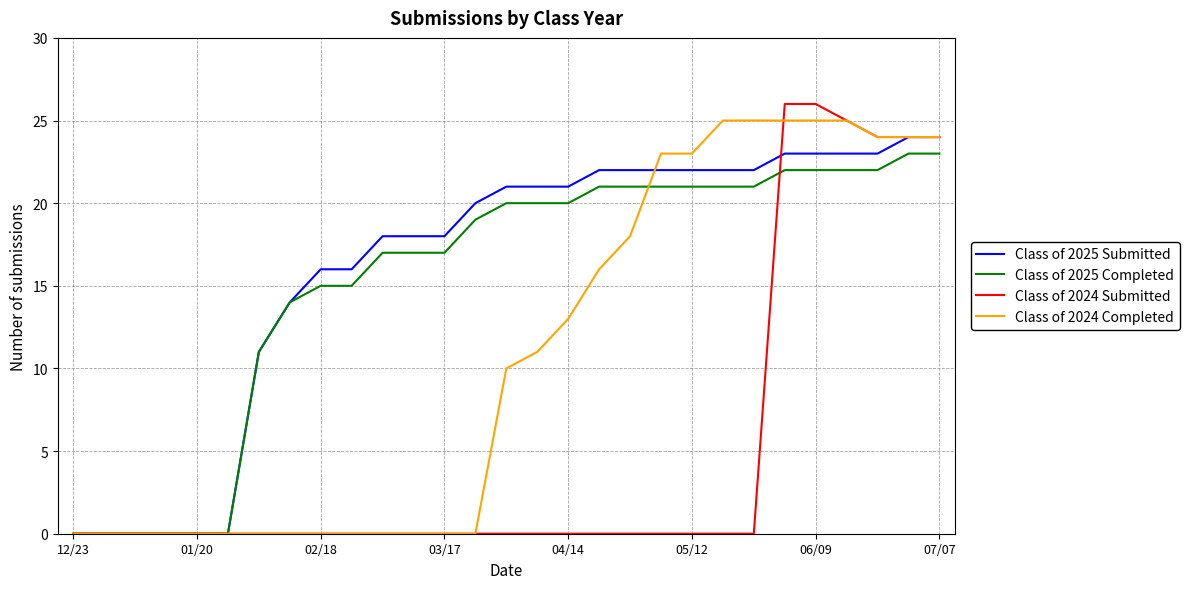

Which series has the widest spread of values?

Class of 2024 Submitted